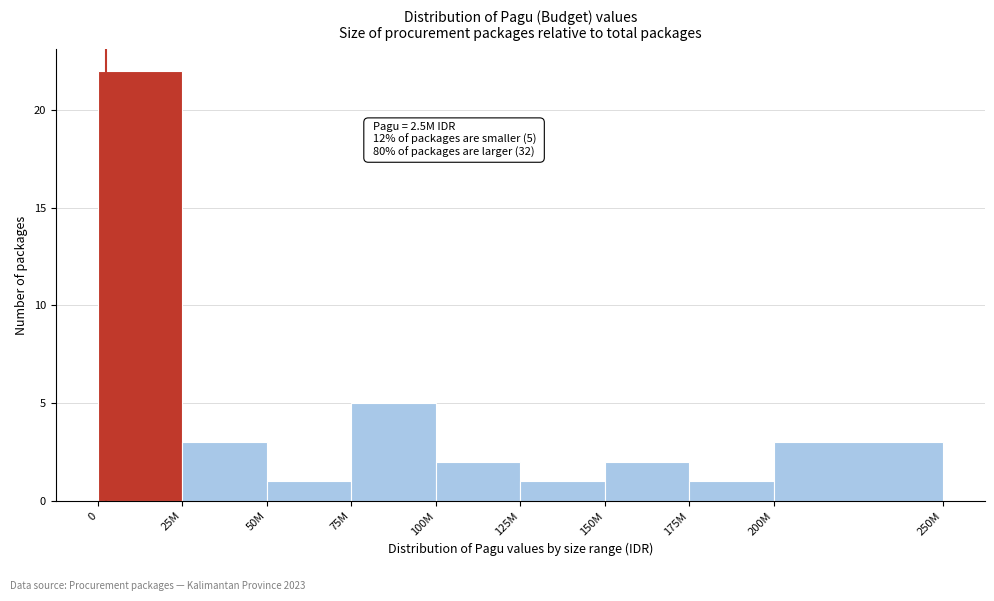

Reading left to right, what are all the values shown in this chart?

0=22	25M=3	50M=1	75M=5	100M=2	125M=1	150M=2	175M=1	200M=3